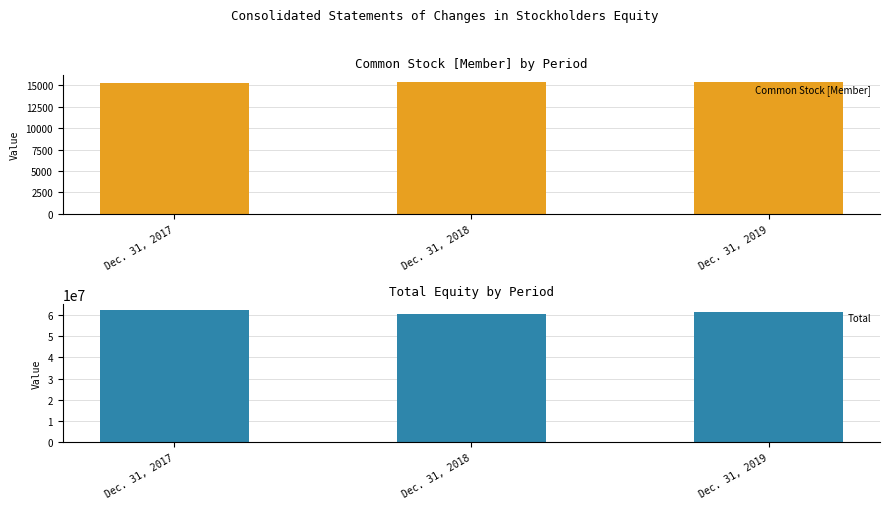

What is the total value across all series at Dec. 31, 2018?

60558047